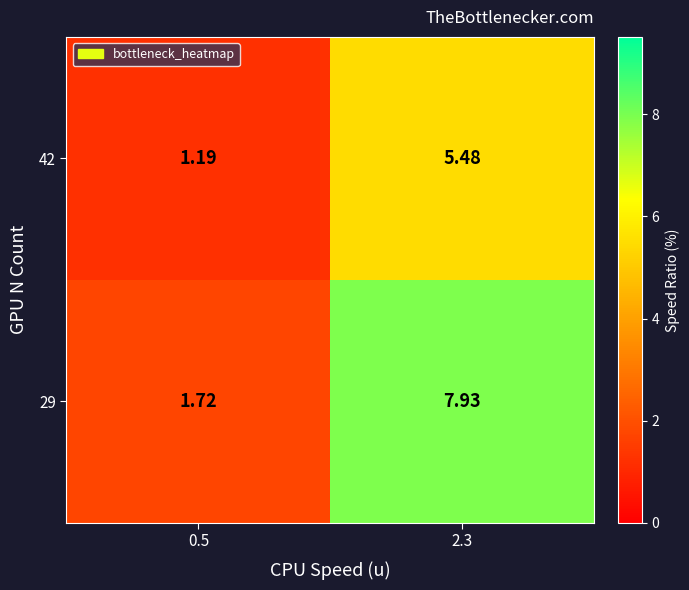

Is the value of 42 at 2.3 greater than the value of 29 at 0.5?

Yes